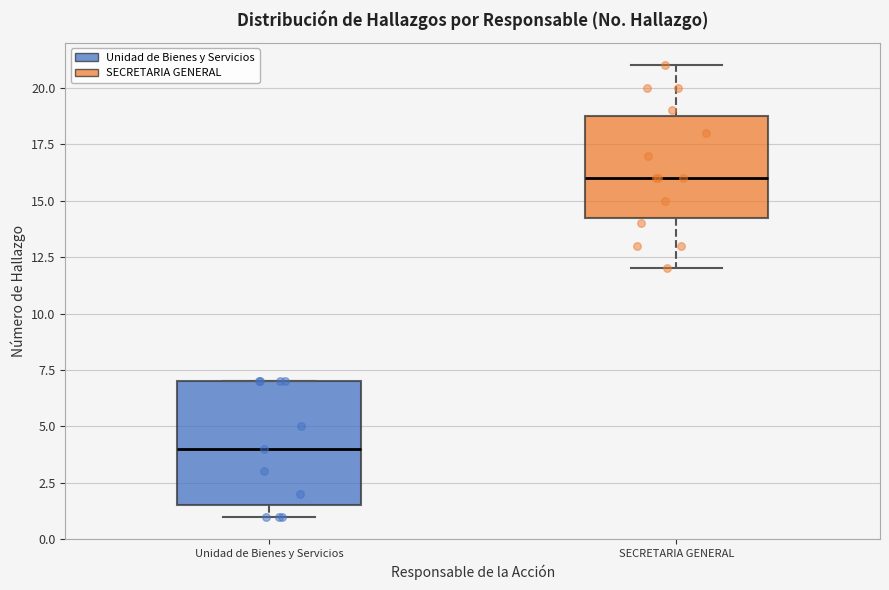

Reading left to right, transcribe this box plot: for each box, give where its median line is, the range the box spans, and where its two whiskers end, as read against the y-axis. The values are not printed on the chart, so give them approximately, as read against the axis.

Unidad de Bienes y Servicios: median 4.0, box 1.5 to 7.0, whiskers 1.0 to 7.0
SECRETARIA GENERAL: median 16.0, box 14.5 to 19.0, whiskers 12.0 to 21.0